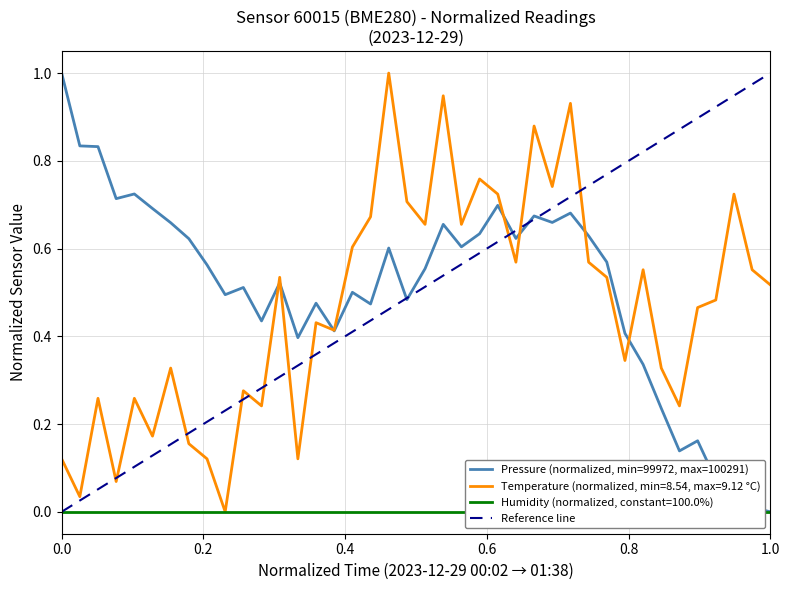

Rank the series by their maximum value, from lowest to highest.

pressure, temperature